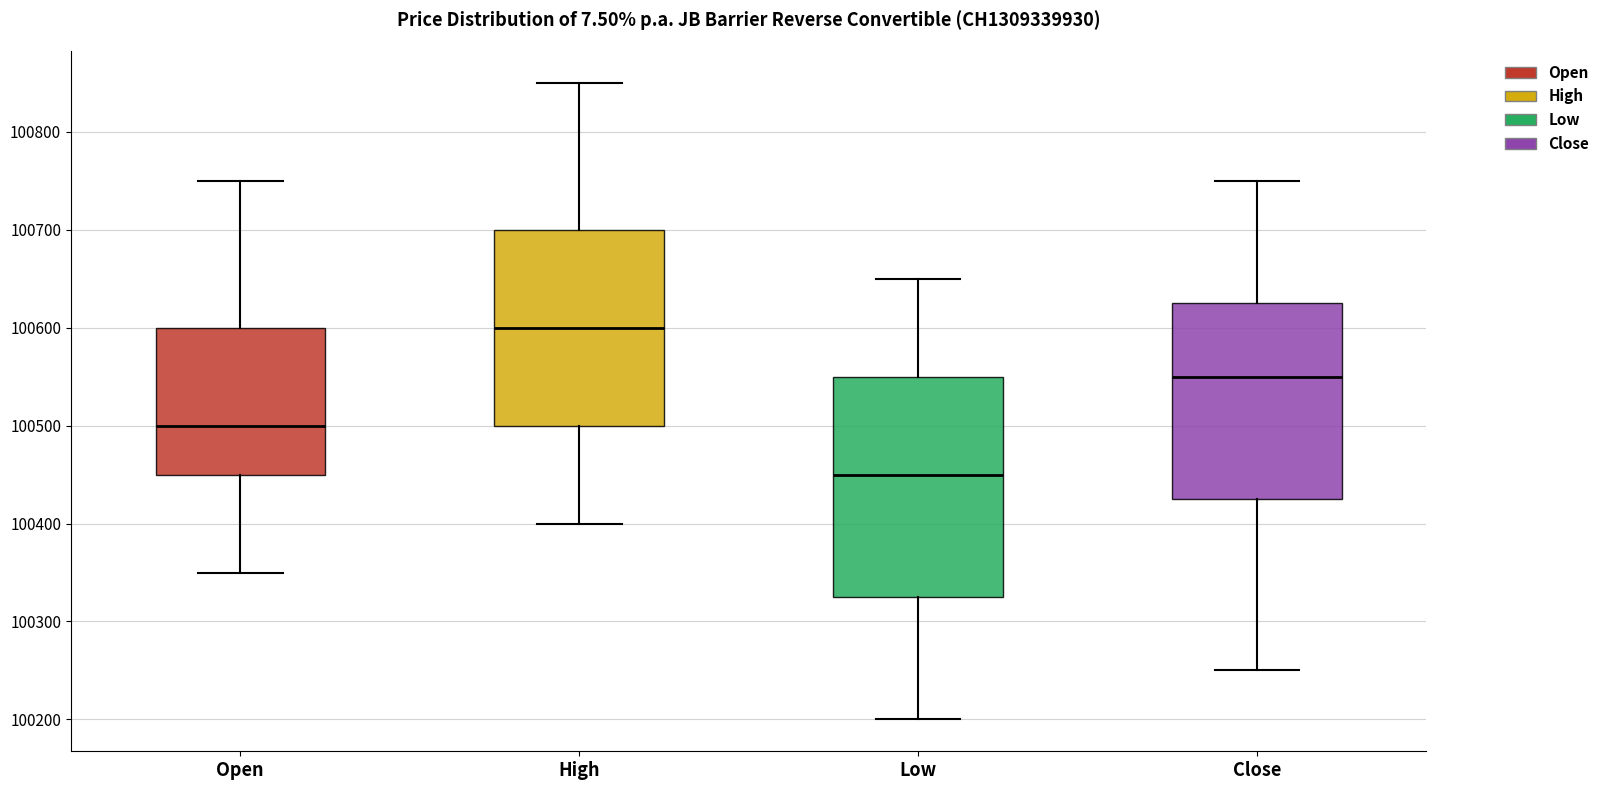

Which box is the tallest, from its lower edge to its upper edge?

Low